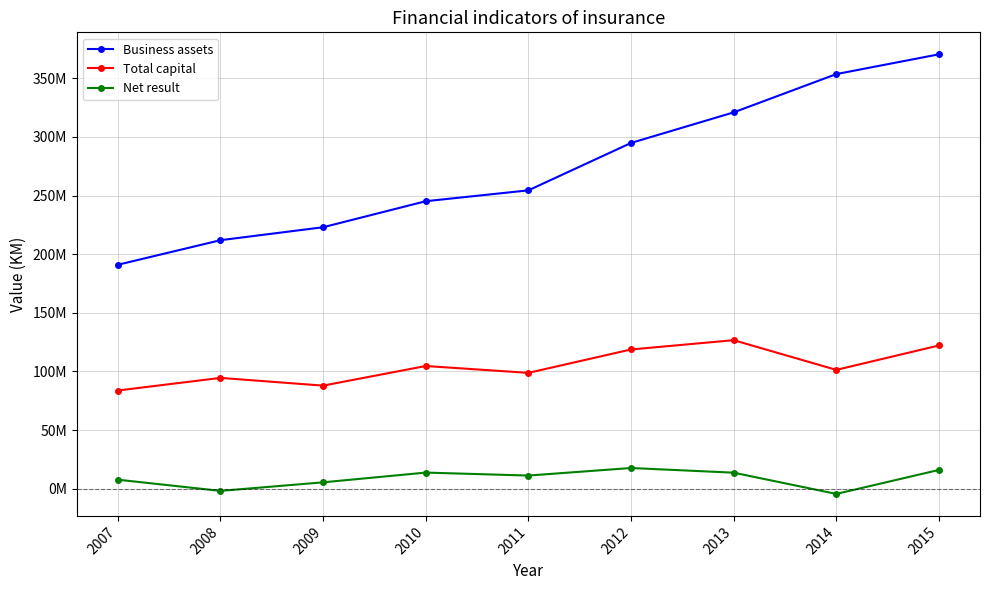

What is the difference between the highest and lowest values at 2009?

217476425